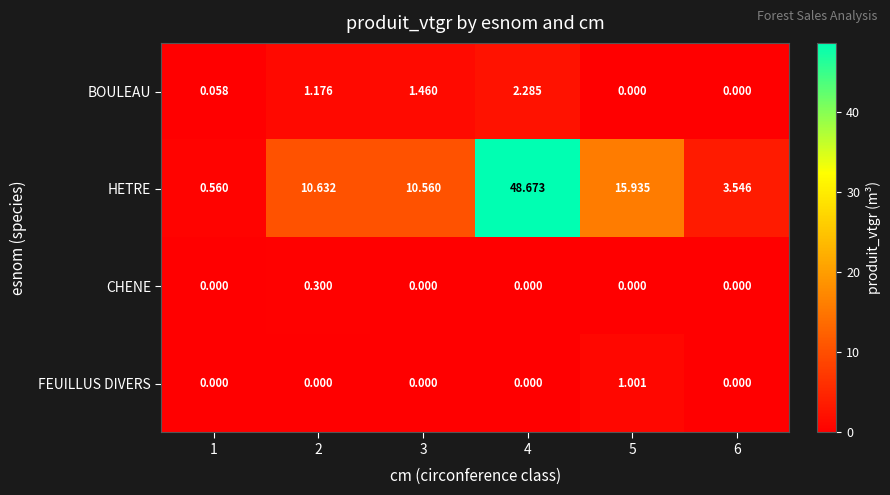

Rank the series by their maximum value, from highest to lowest.

HETRE, BOULEAU, FEUILLUS DIVERS, CHENE